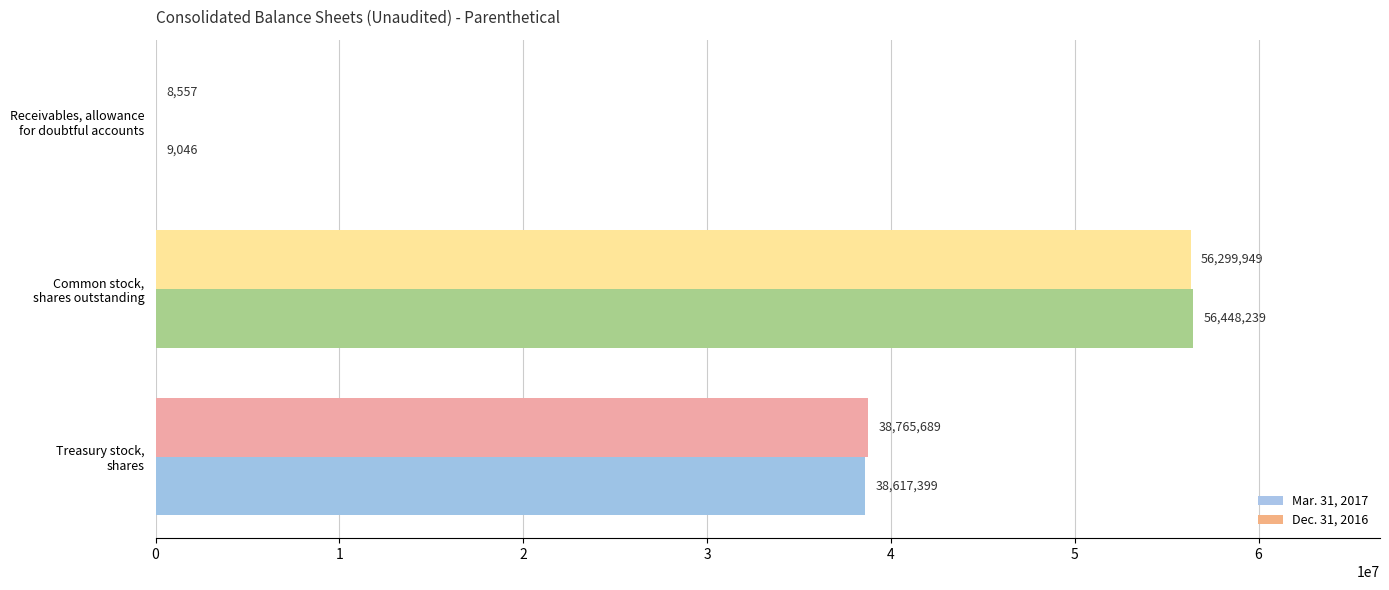

Which series has the widest spread of values?

Mar. 31, 2017